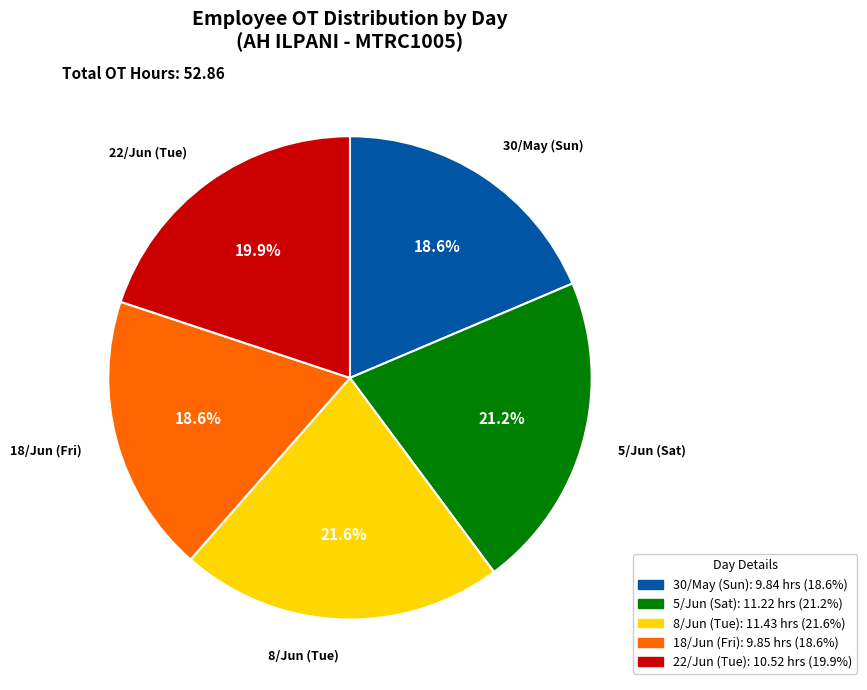

To the nearest percent, what percentage of the pie is 18/Jun (Fri)?

19%